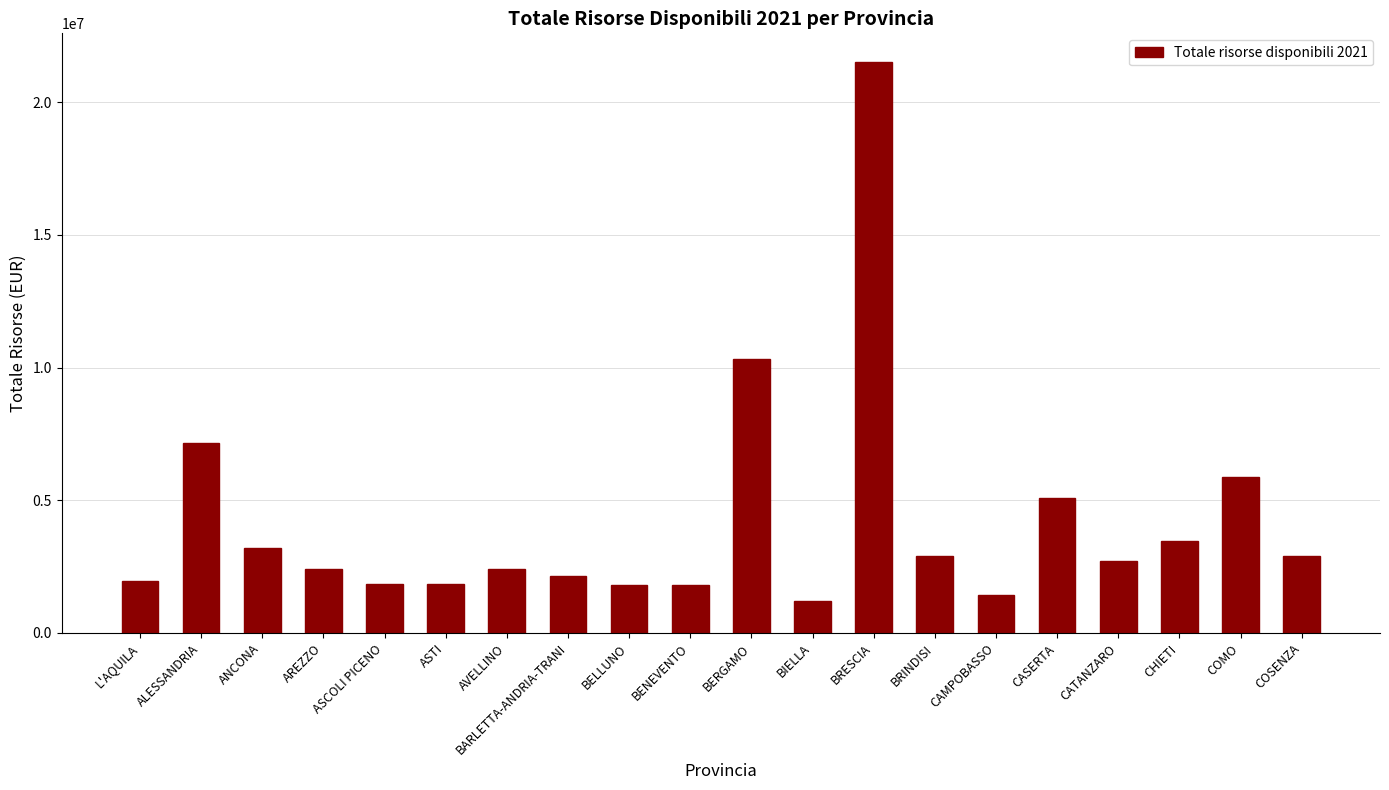

The value at ALESSANDRIA is 7139877.5. True or false?

True